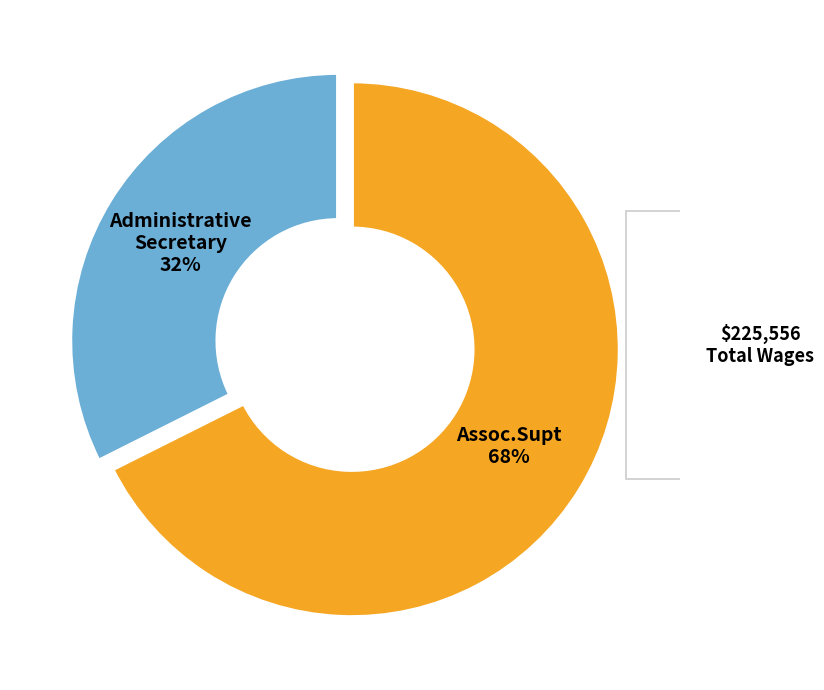

Count the number of slices in the pie.

2